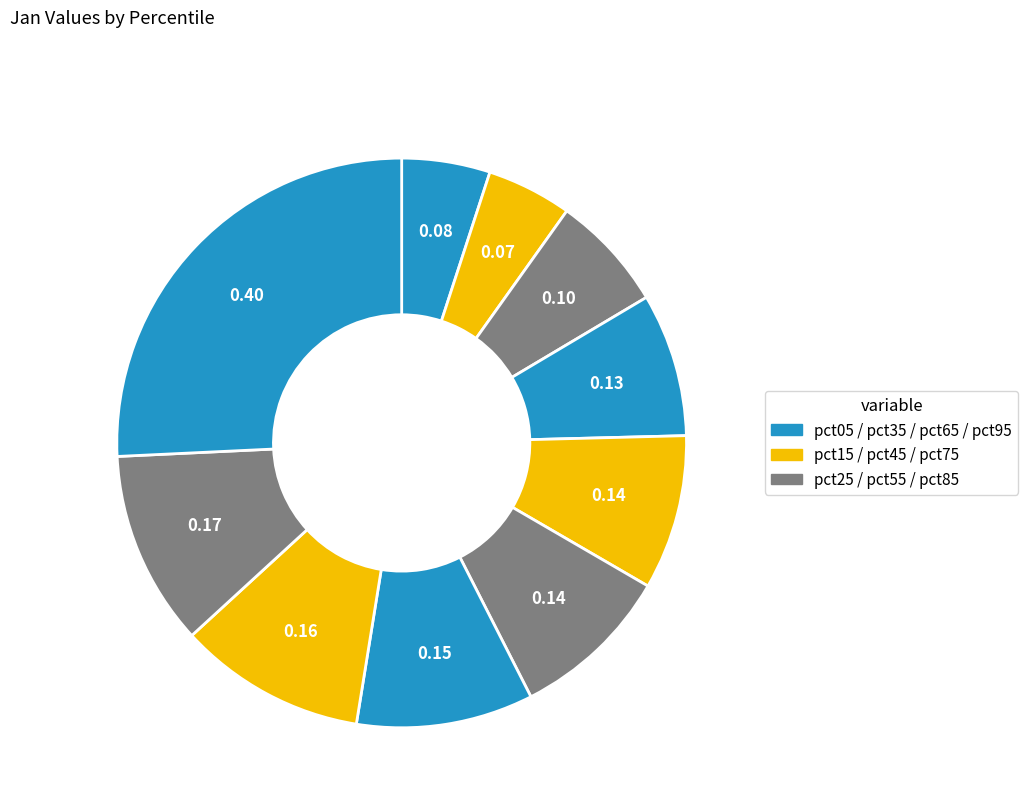

What is the largest slice in the pie chart?

pct95